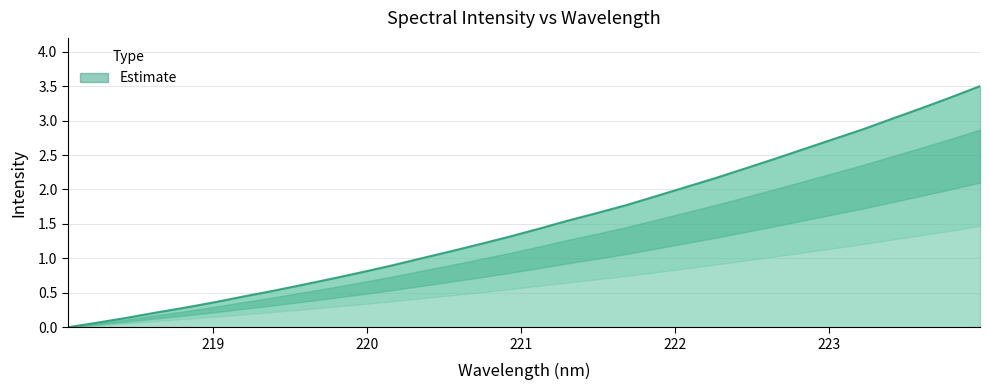

What is the value of the 11th point from the left?

0.8